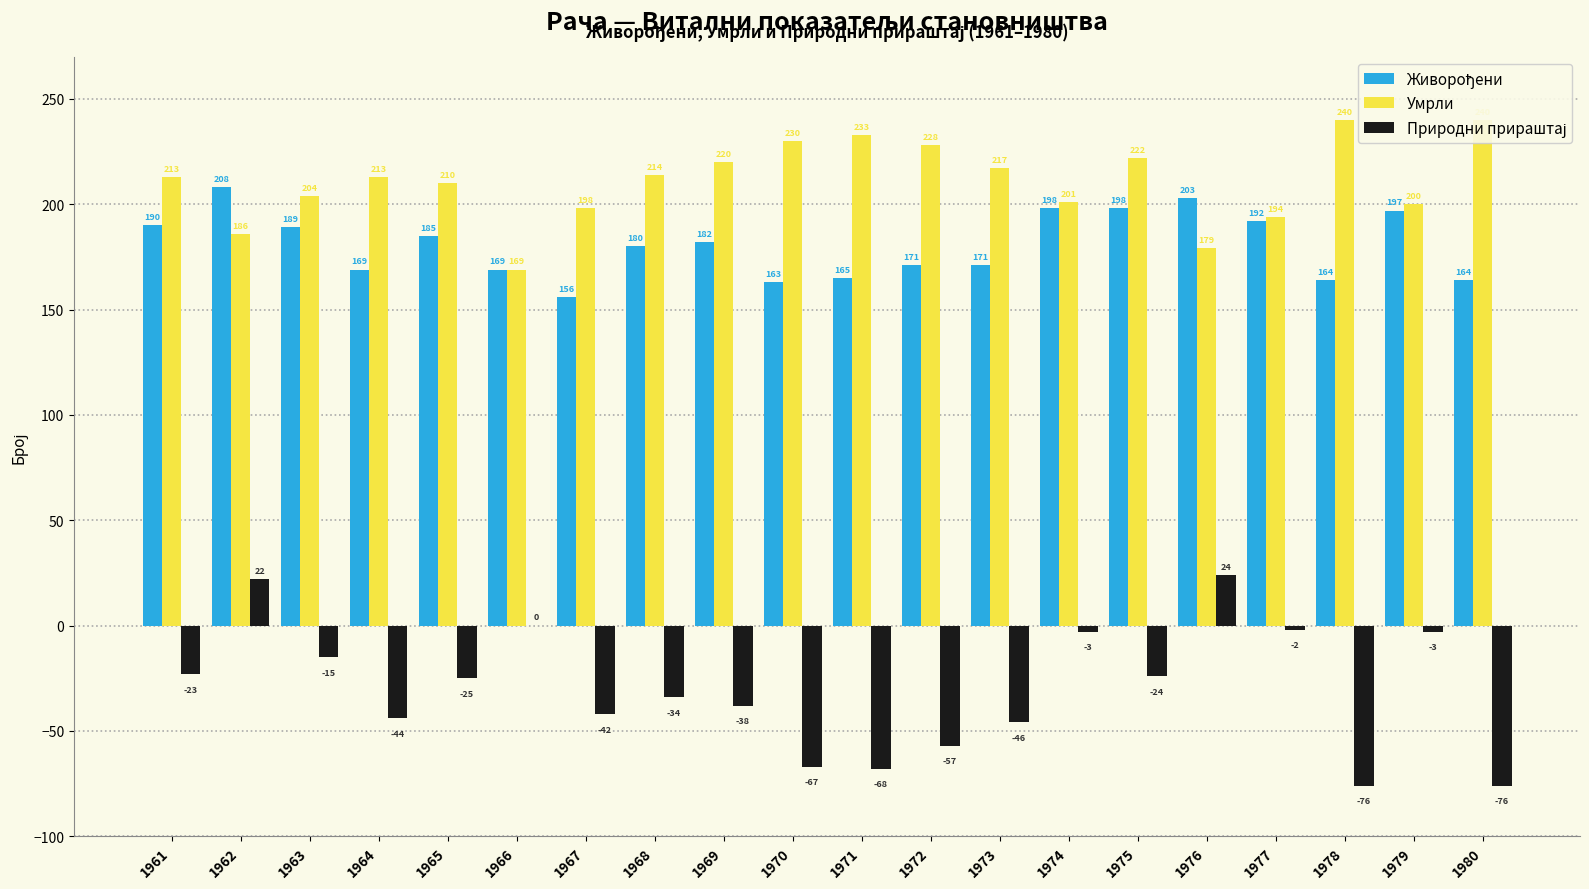

At how many categories does at least one series exceed 142?

20